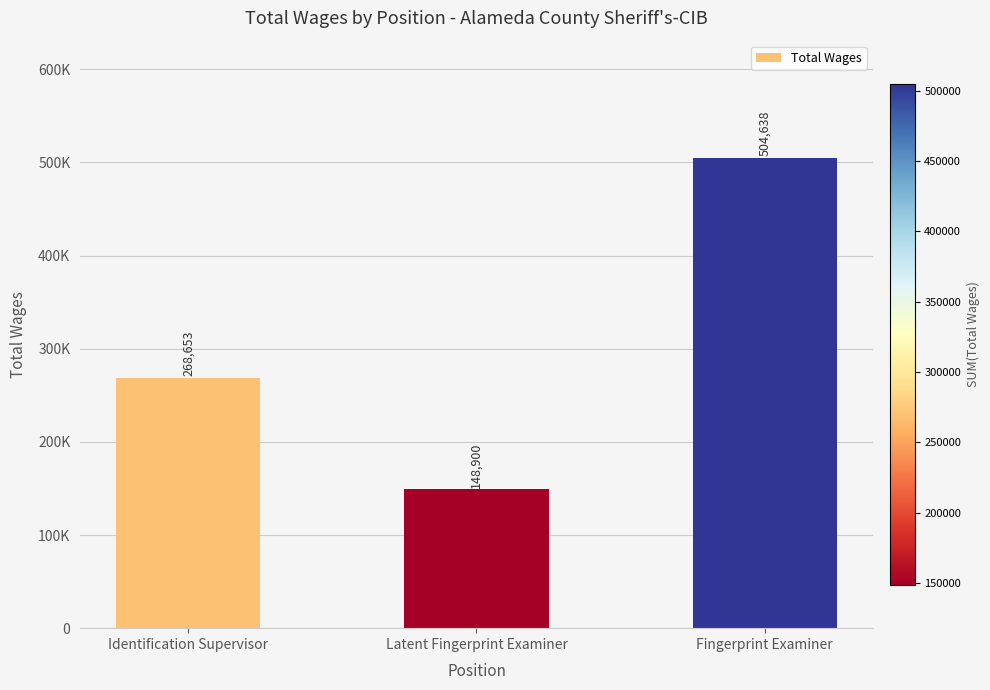

Which category has the lowest value across all series?

Latent Fingerprint Examiner